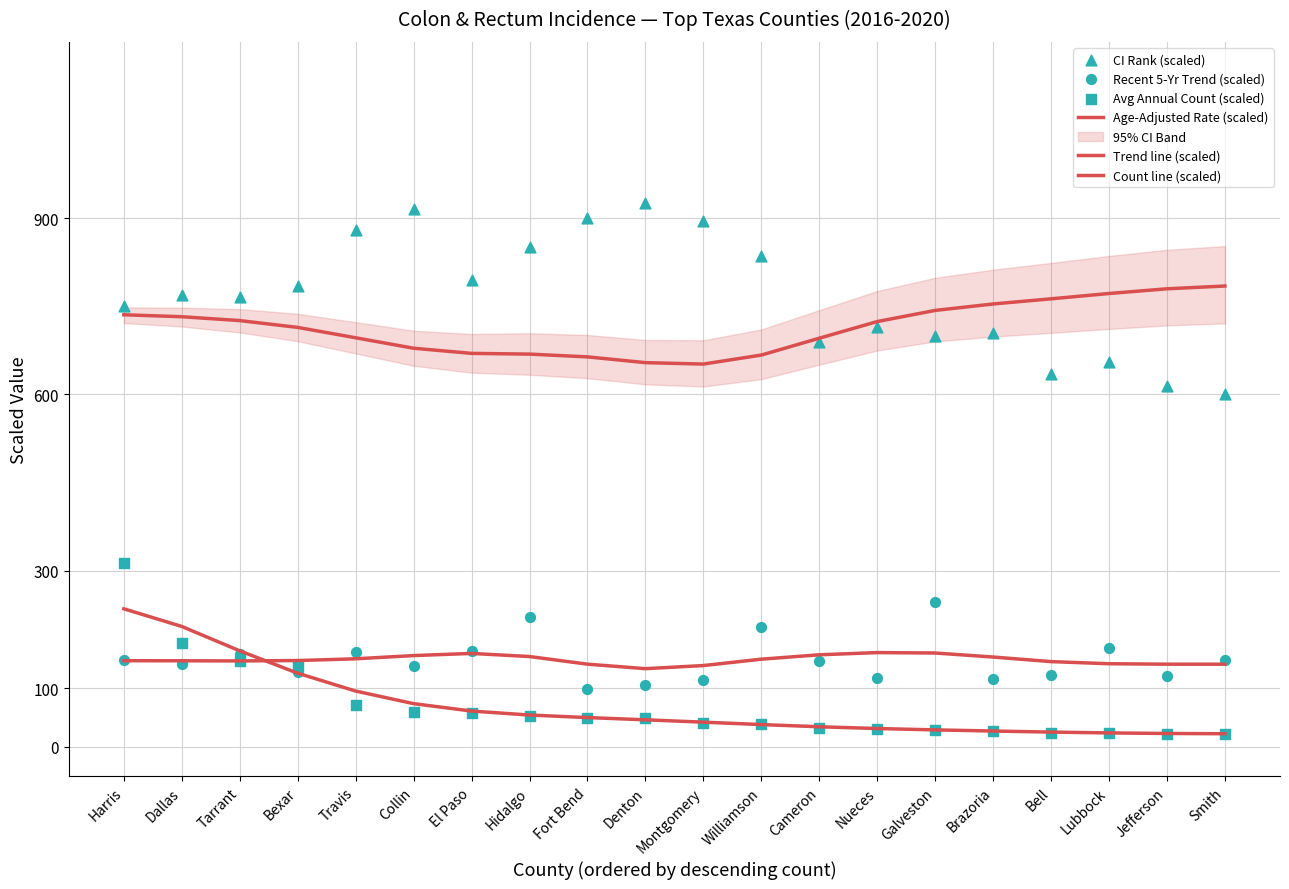

Which series has the largest total across all categories?

CI Rank (scaled)